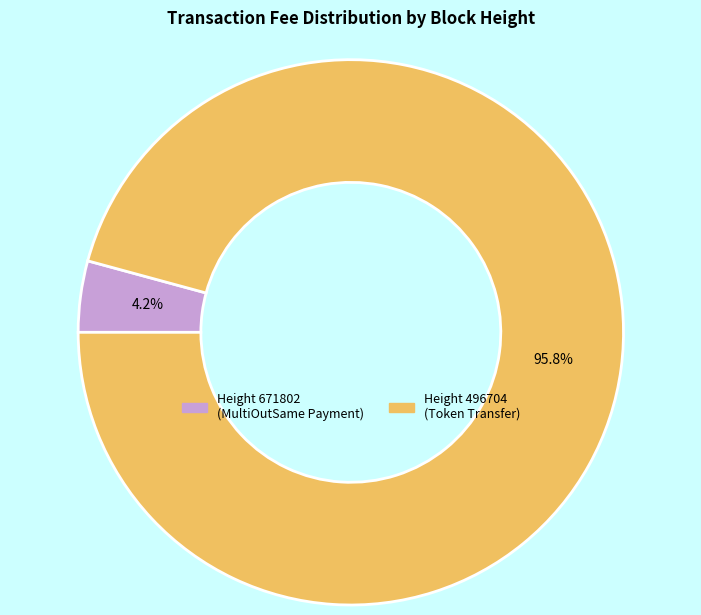

Does any single category account for the majority?

Yes